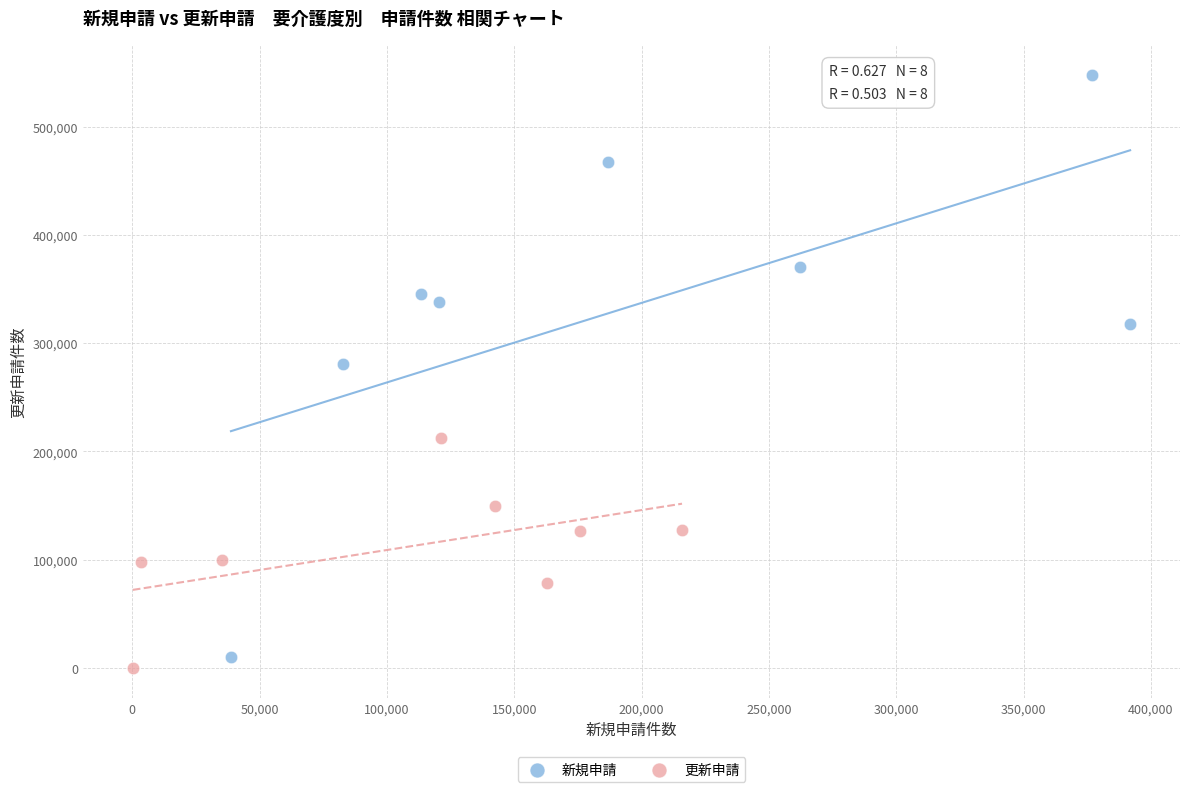

Which series has the largest Y range (max minus min)?

新規申請